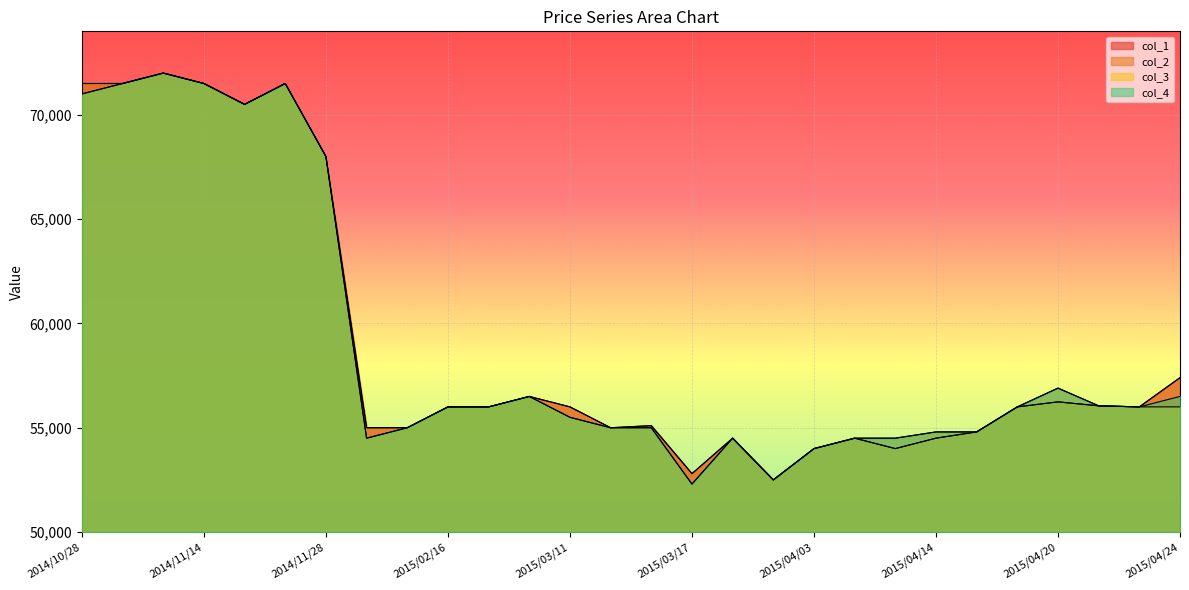

True or false: col_4 and col_3 intersect in this chart.

False